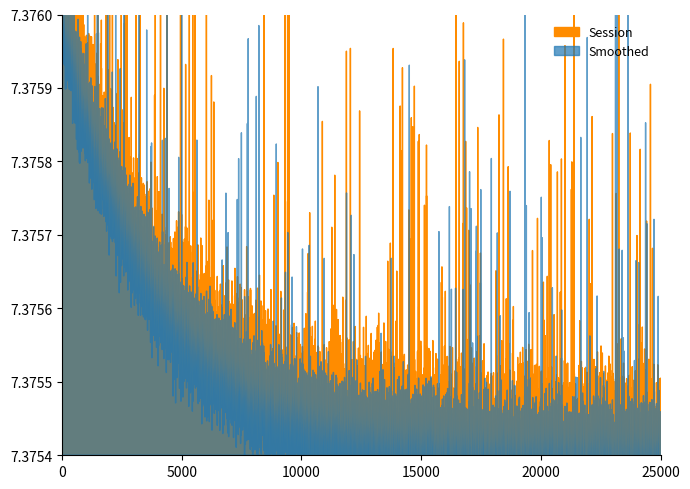

What is the difference between the maximum and second lowest values in the Session series?

10